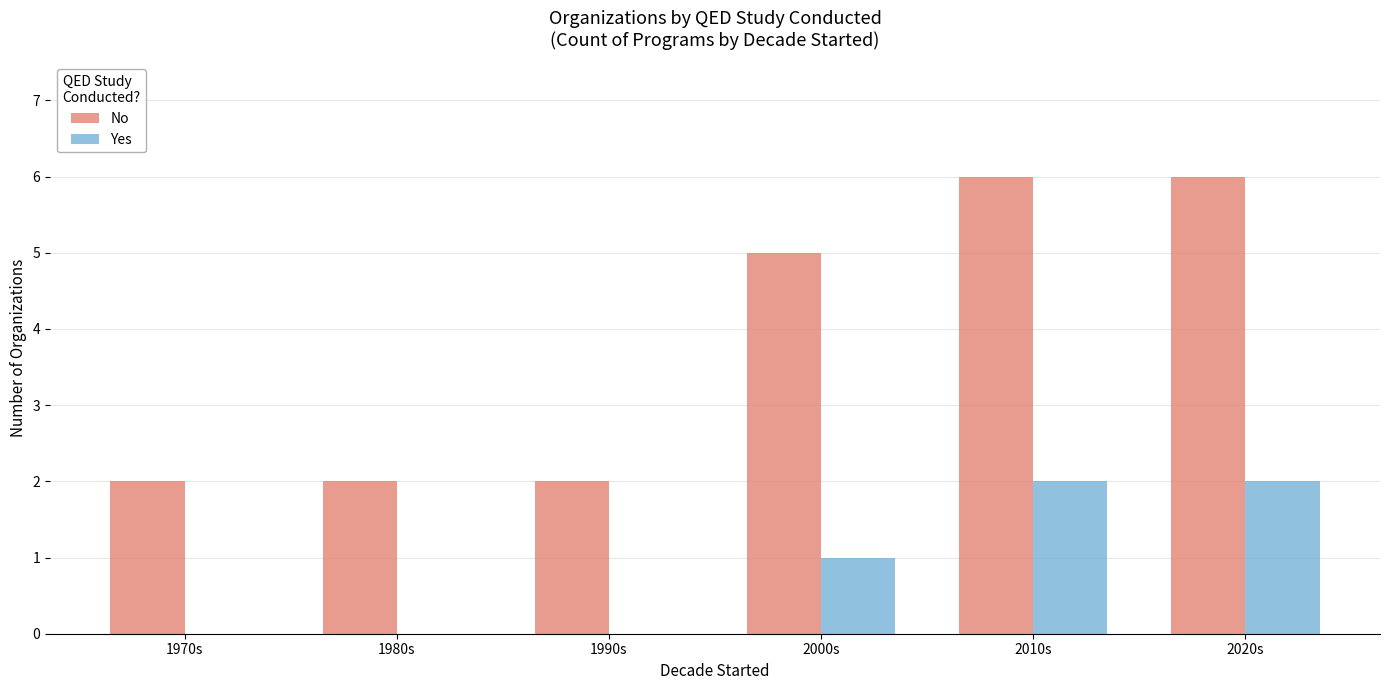

What is the sum of all Yes values?

5